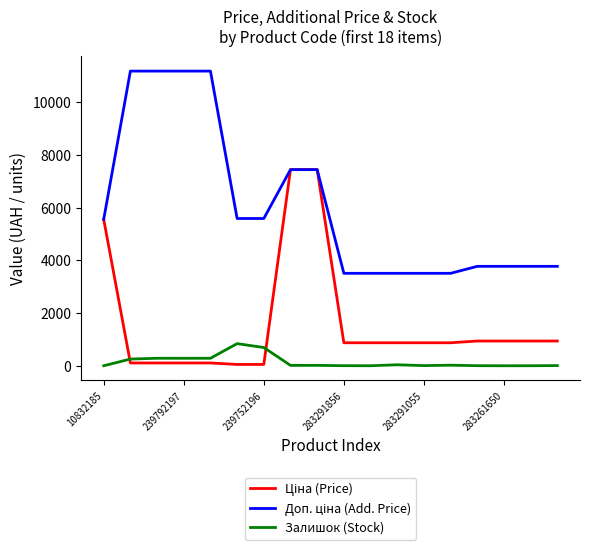

Does the chart display data point markers on the line(s)?

No